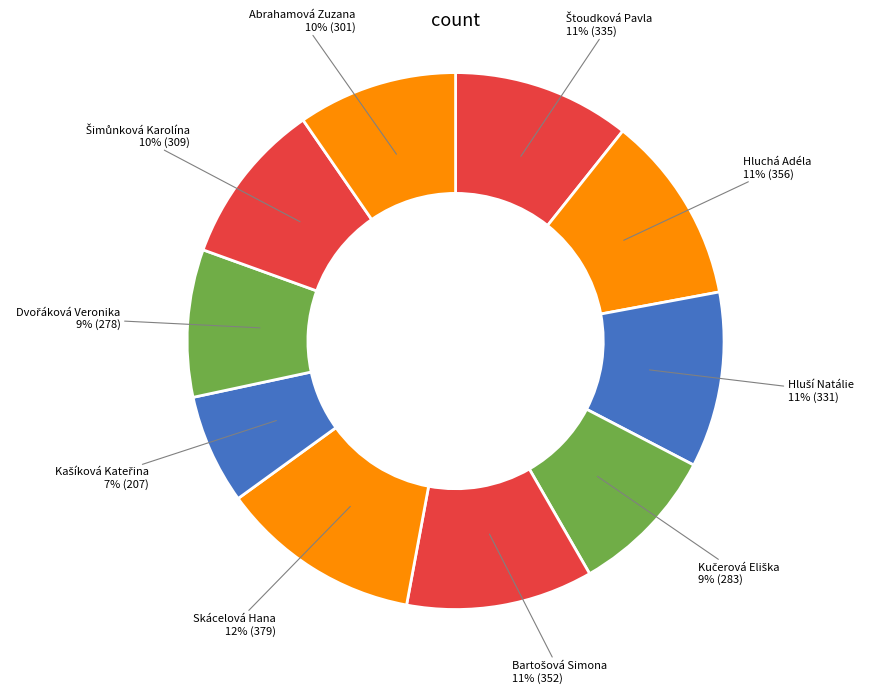

Which category has the biggest portion of the pie?

Skácelová Hana